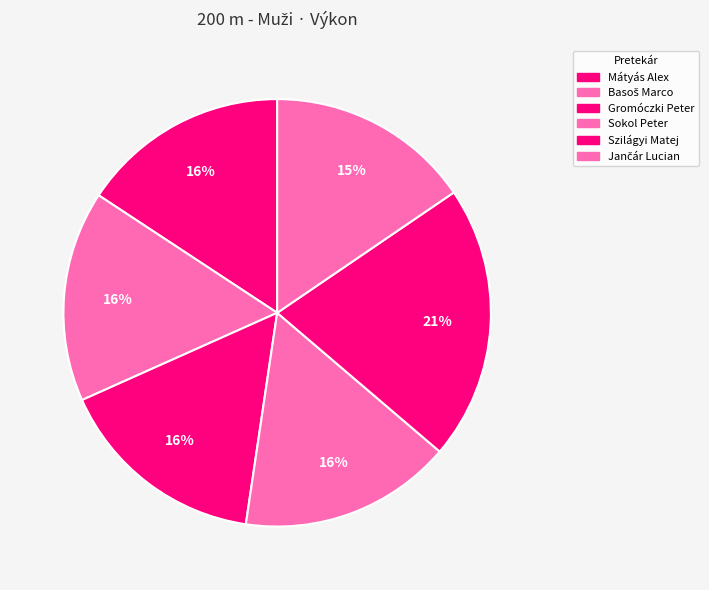

Count the number of slices in the pie.

6